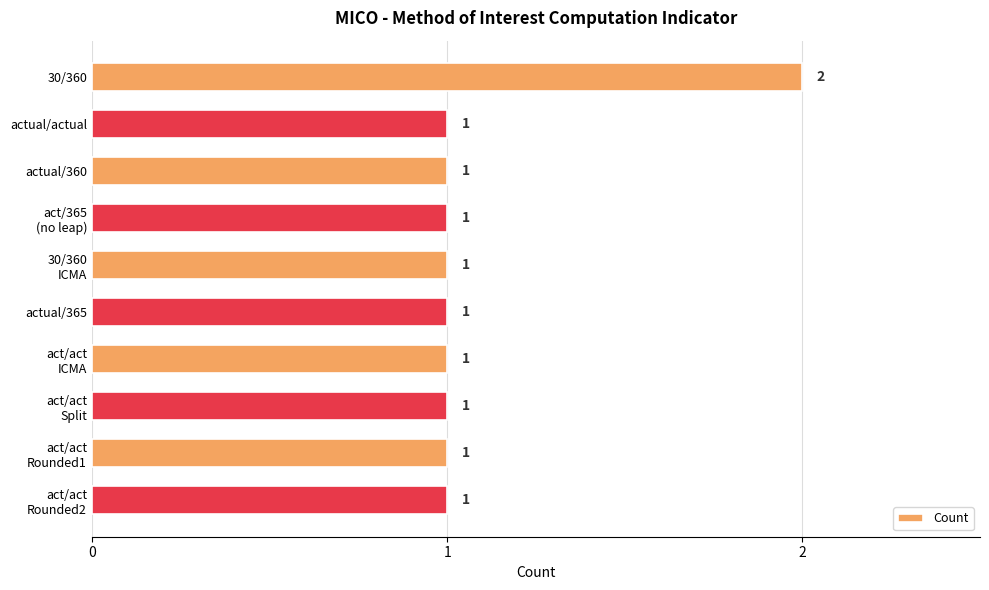

Is it true that the value at actual/365 is 2?

False